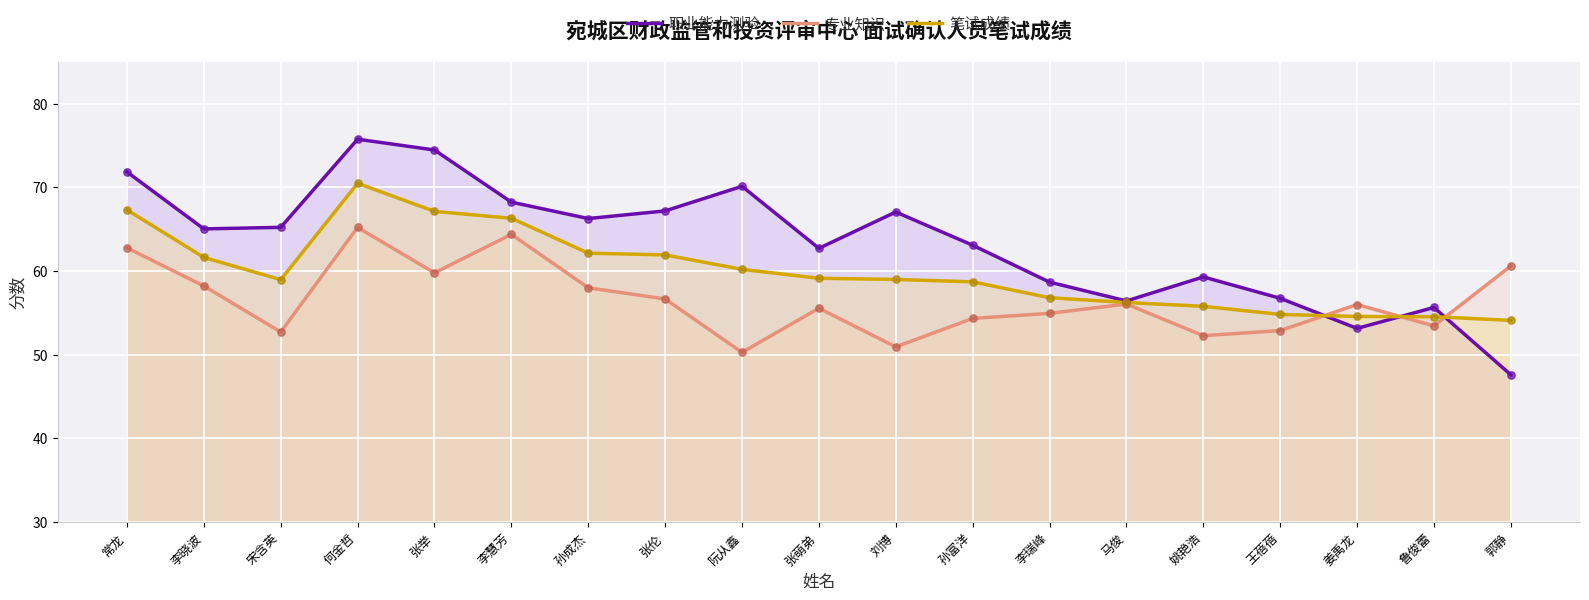

Which series reaches the minimum Y coordinate?

职业能力测验